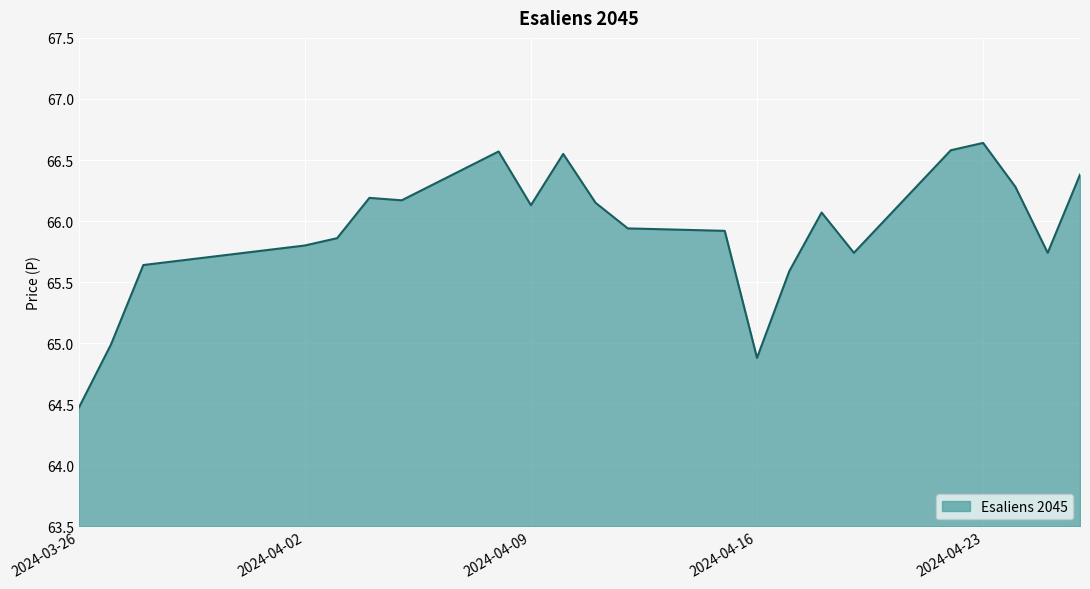

How many values are below 66?

11